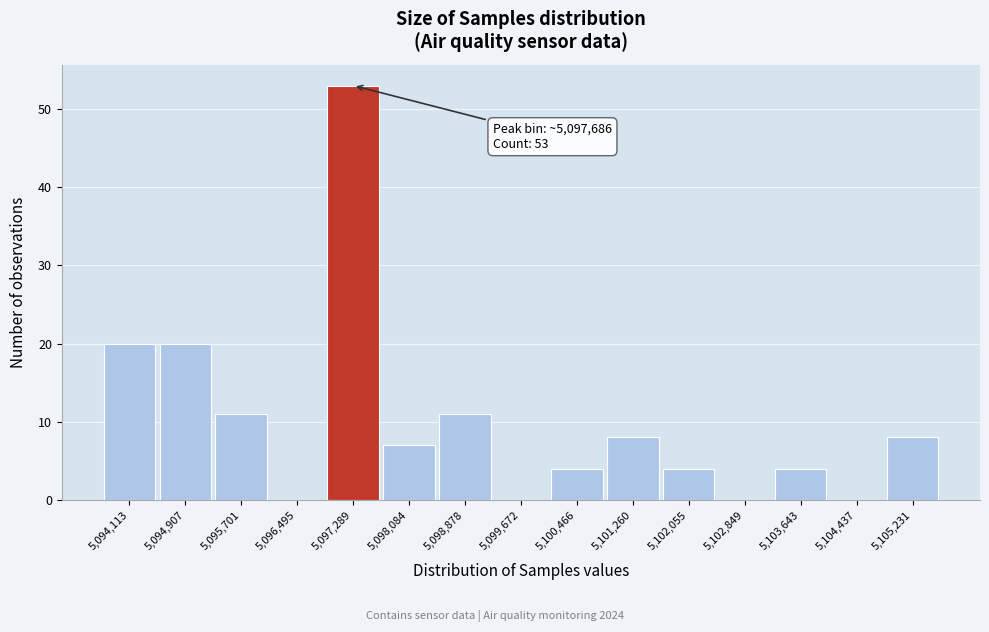

Reading left to right, what are all the values shown in this chart?

5,094,113=20	5,094,907=20	5,095,701=11	5,096,495=0	5,097,289=53	5,098,084=7	5,098,878=11	5,099,672=0	5,100,466=4	5,101,260=8	5,102,055=4	5,102,849=0	5,103,643=4	5,104,437=0	5,105,231=8